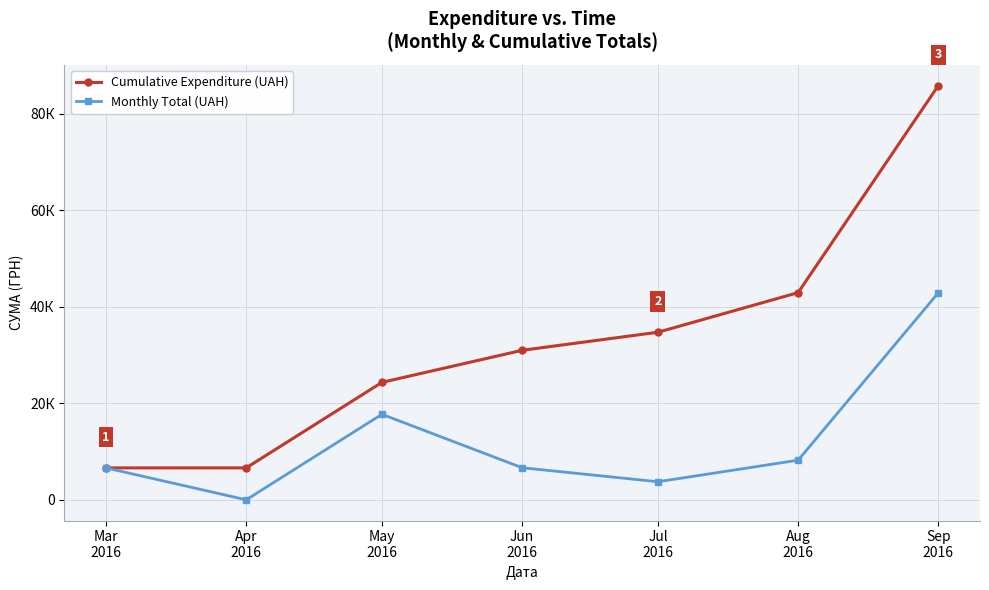

What is the difference between the Monthly Total (UAH) values at Aug
2016 and Apr
2016?

8205.3